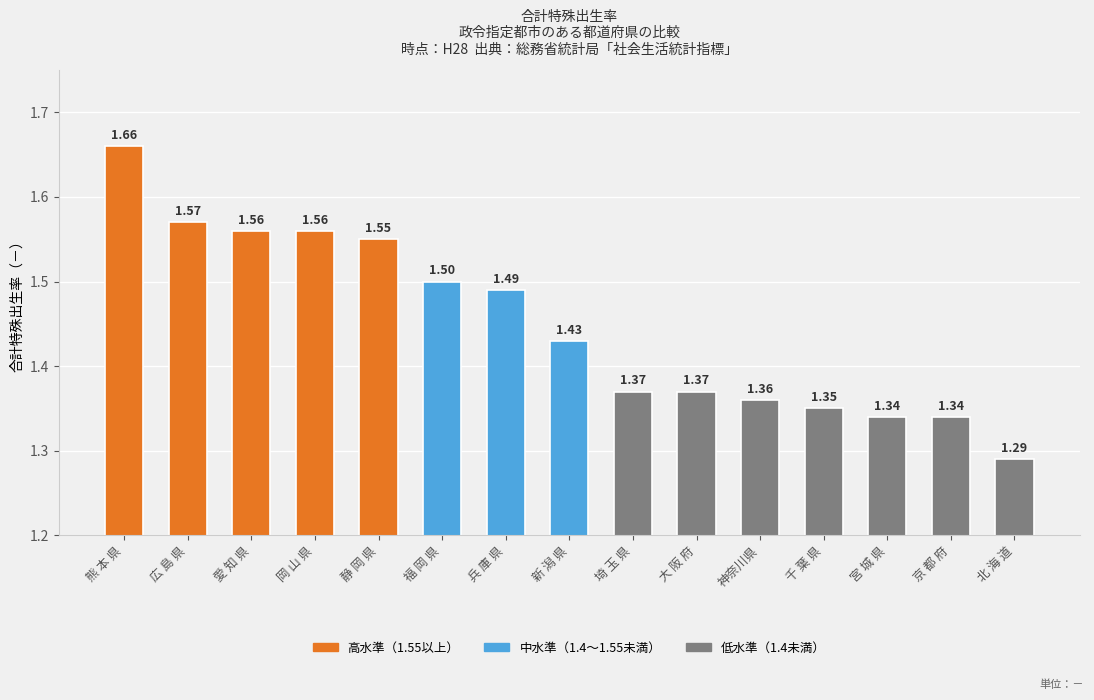

At which category does the chart reach its minimum across all series?

北 海 道